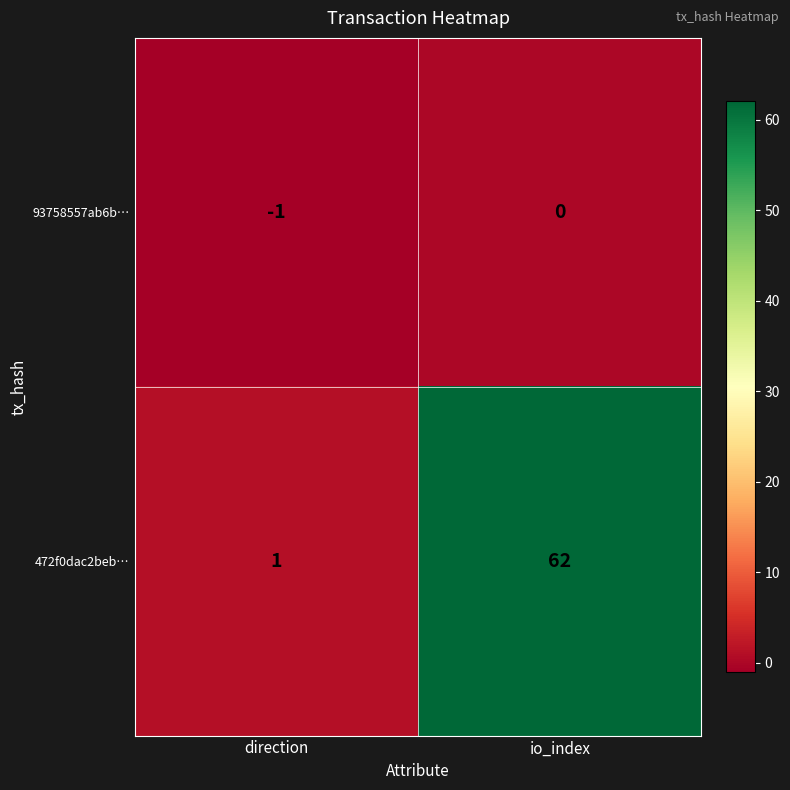

At how many categories does at least one series exceed 32?

1